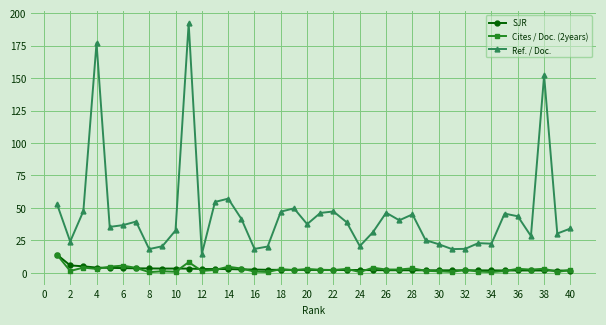

What is the difference between the maximum and minimum values in the Ref. / Doc. series?

177.6